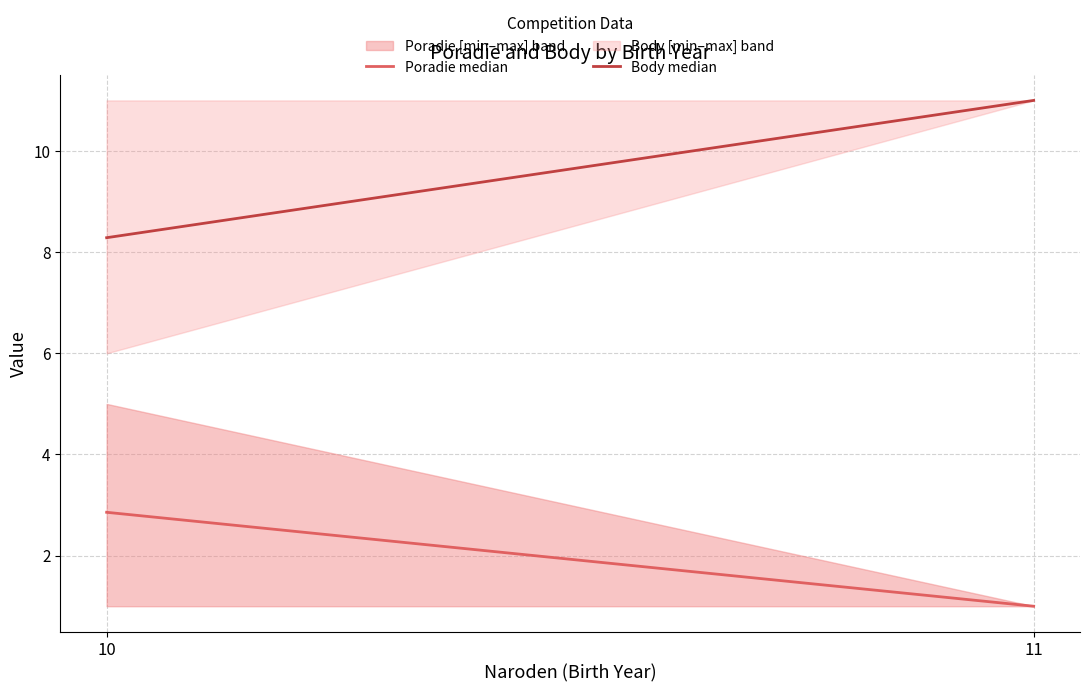

What is the highest value of the Body median series?

11.0